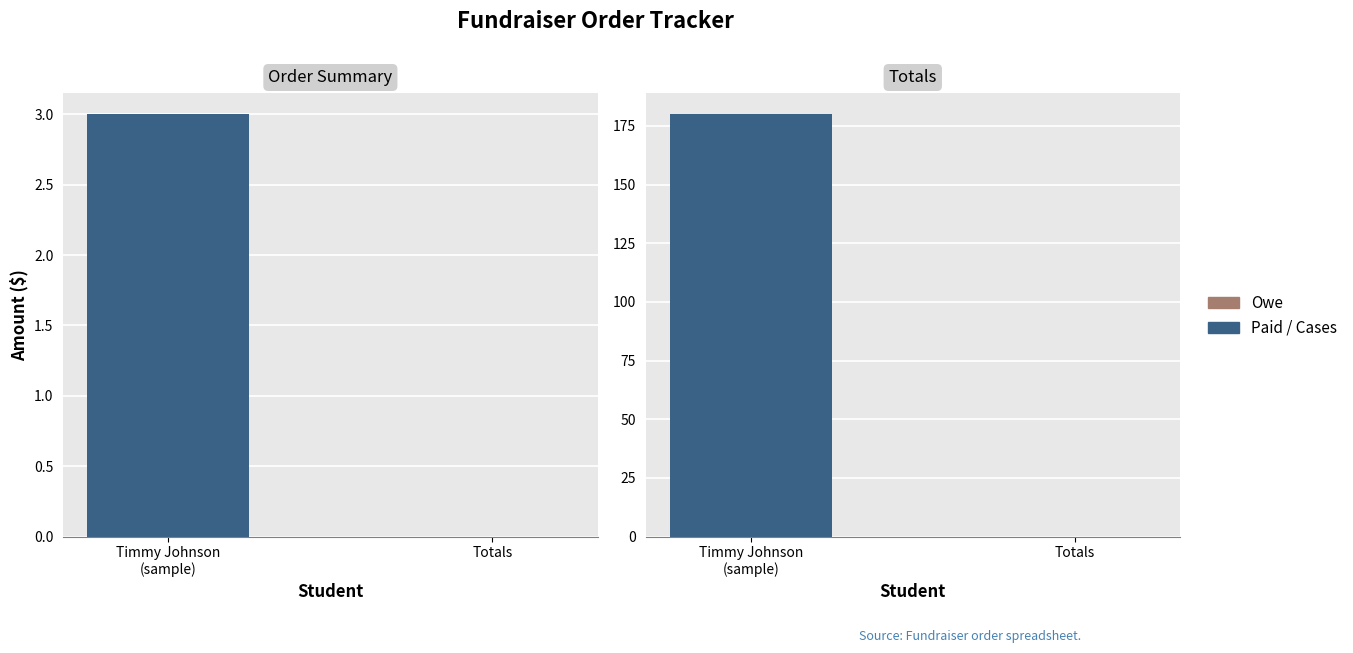

What is the difference between the maximum and minimum values in the Cases series?

3